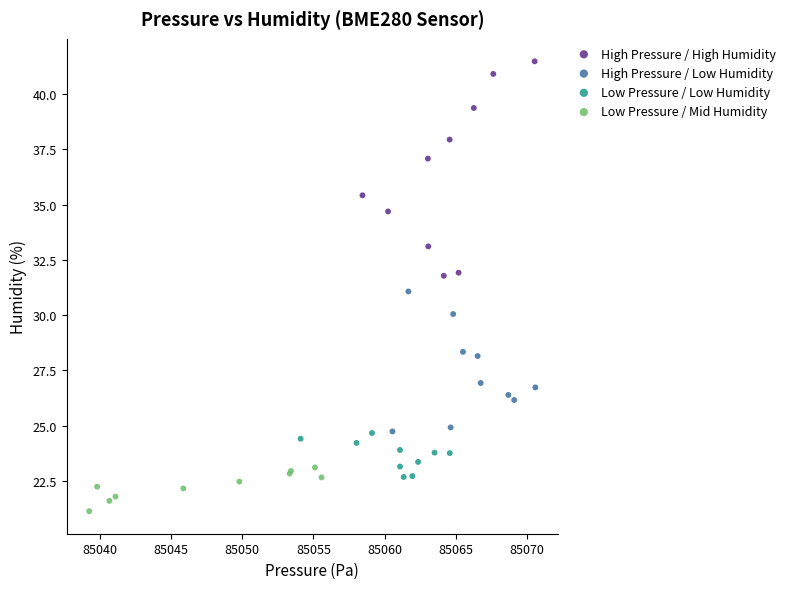

Which series reaches the minimum Y coordinate?

Low Pressure / Mid Humidity